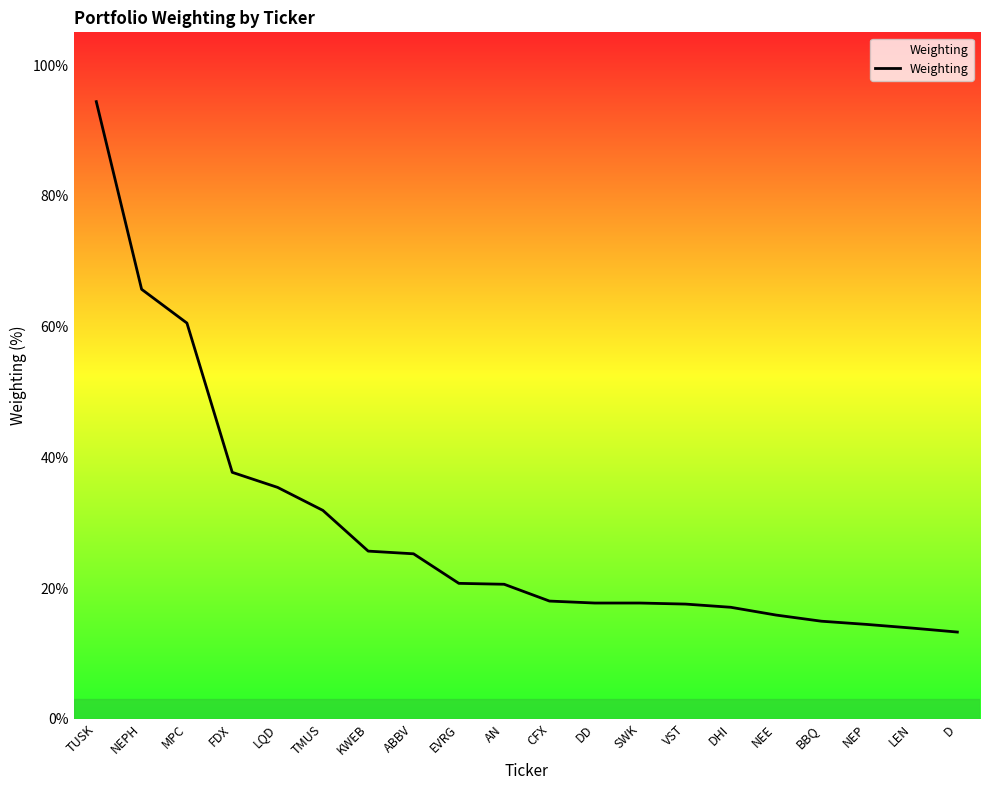

Does the chart have visible grid lines?

No